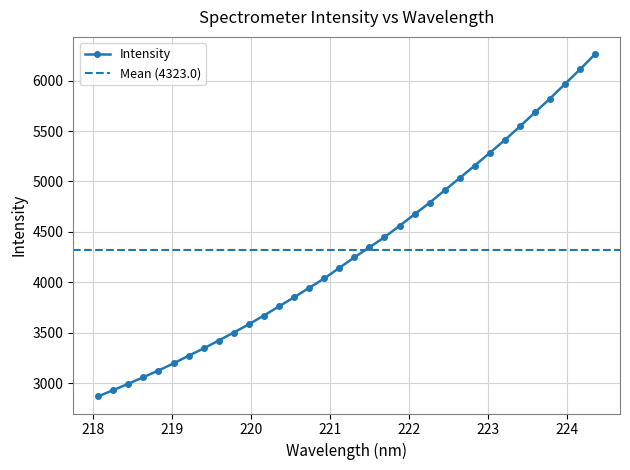

What position from the left is 223.408?

29